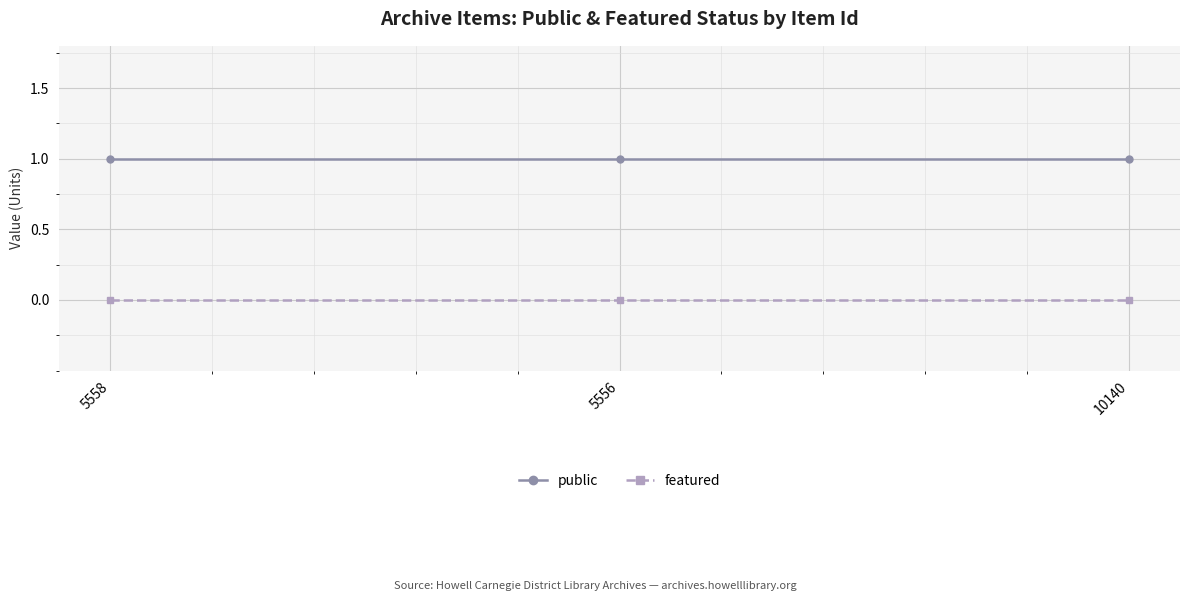

How many distinct data groups are displayed?

2